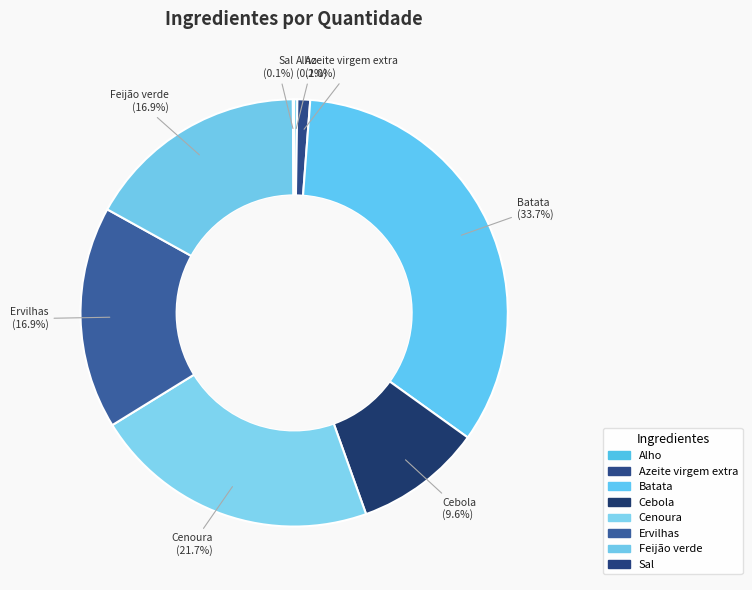

What percentage is the Ervilhas slice, to the nearest percent?

17%